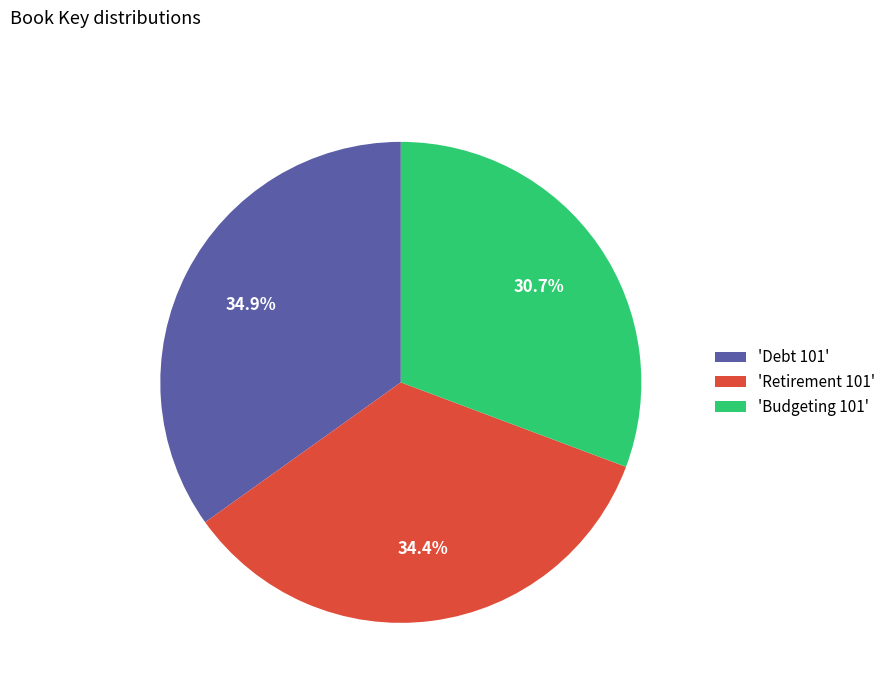

Which category has the smallest portion of the pie?

'Budgeting 101'